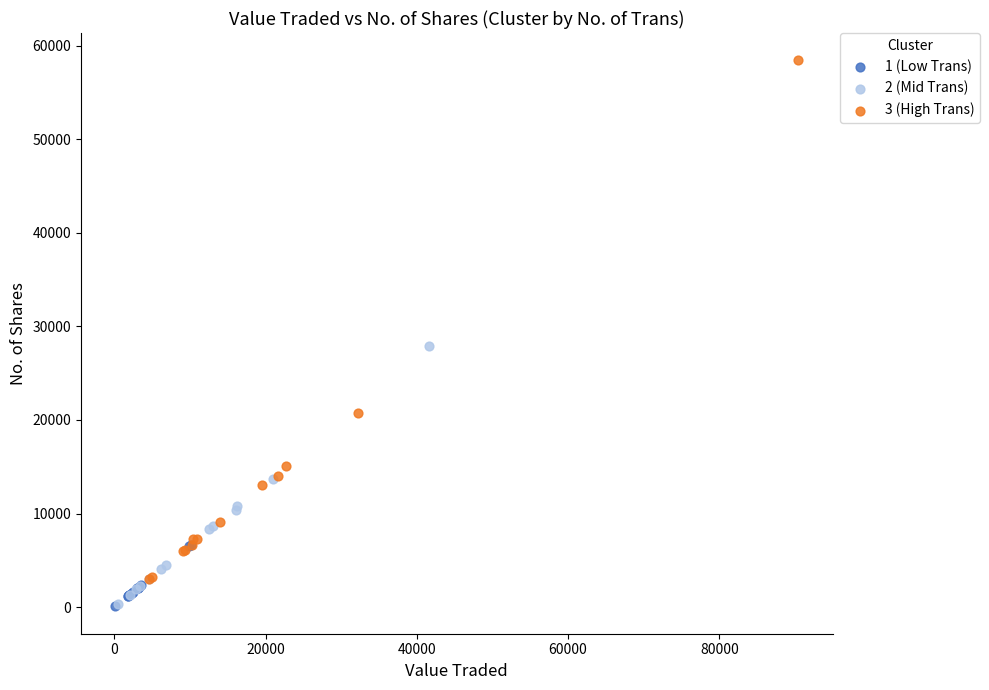

Which series reaches the maximum Y coordinate?

3 (High Trans)